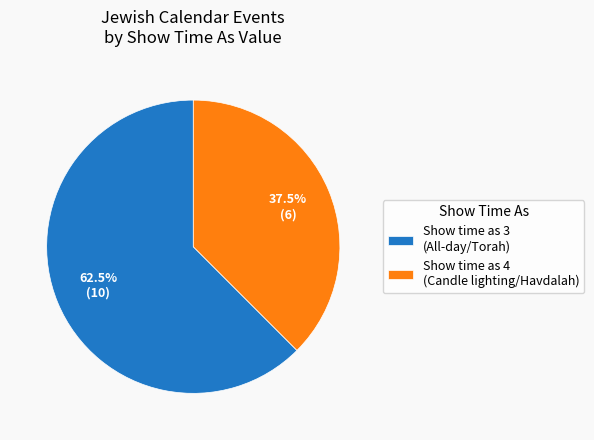

Which slice is the largest?

Show time as 3